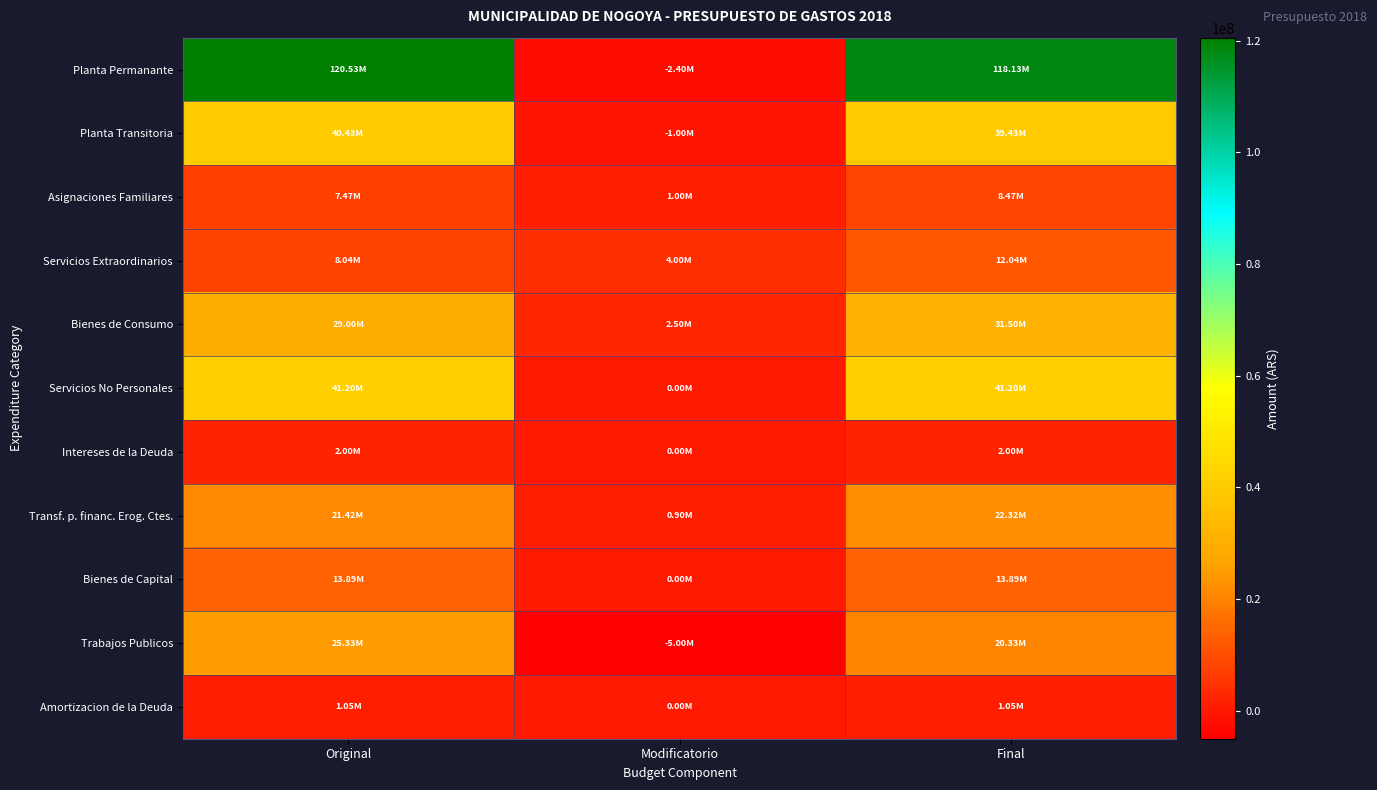

Reading left to right, transcribe all the data shown in this chart.

Planta Permanante: Original=120527000	Modificatorio=-2400000	Final=118127000
Planta Transitoria: Original=40432000	Modificatorio=-1000000	Final=39432000
Asignaciones Familiares: Original=7470000	Modificatorio=1000000	Final=8470000
Servicios Extraordinarios: Original=8040000	Modificatorio=4000000	Final=12040000
Bienes de Consumo: Original=29000000	Modificatorio=2500000	Final=31500000
Servicios No Personales: Original=41200000	Modificatorio=0	Final=41200000
Intereses de la Deuda: Original=2000000	Modificatorio=0	Final=2000000
Transf. p. financ. Erog. Ctes.: Original=21420000	Modificatorio=900000	Final=22320000
Bienes de Capital: Original=13893374	Modificatorio=0	Final=13893374
Trabajos Publicos: Original=25332617	Modificatorio=-5000000	Final=20332617
Amortizacion de la Deuda: Original=1050000	Modificatorio=0	Final=1050000